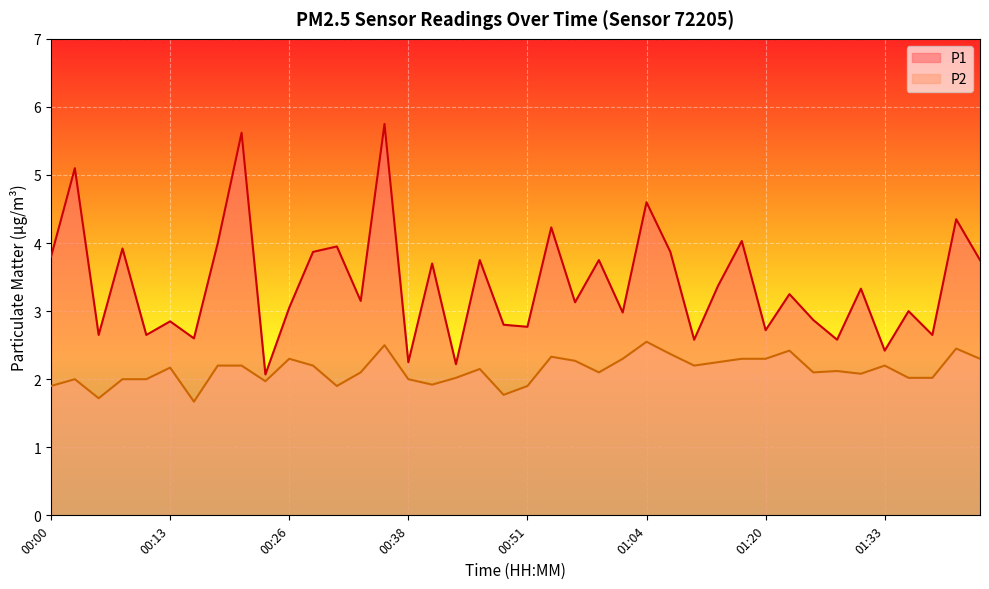

Reading right to left, transcribe all the data shown in this chart.

P1: 01:44=3.8	01:41=4.3	01:38=2.6	01:36=3.0	01:33=2.4	01:31=3.3	01:28=2.6	01:26=2.9	01:23=3.2	01:20=2.7	01:17=4.0	01:15=3.4	01:12=2.6	01:07=3.9	01:04=4.6	01:01=3.0	00:59=3.8	00:56=3.1	00:54=4.2	00:51=2.8	00:49=2.8	00:46=3.8	00:43=2.2	00:41=3.7	00:38=2.2	00:36=5.8	00:33=3.1	00:31=4.0	00:28=3.9	00:26=3.0	00:23=2.1	00:21=5.6	00:18=4.0	00:15=2.6	00:13=2.9	00:10=2.6	00:08=3.9	00:05=2.6	00:03=5.1	00:00=3.8
P2: 01:44=2.3	01:41=2.5	01:38=2.0	01:36=2.0	01:33=2.2	01:31=2.1	01:28=2.1	01:26=2.1	01:23=2.4	01:20=2.3	01:17=2.3	01:15=2.2	01:12=2.2	01:07=2.4	01:04=2.5	01:01=2.3	00:59=2.1	00:56=2.3	00:54=2.3	00:51=1.9	00:49=1.8	00:46=2.1	00:43=2.0	00:41=1.9	00:38=2.0	00:36=2.5	00:33=2.1	00:31=1.9	00:28=2.2	00:26=2.3	00:23=2.0	00:21=2.2	00:18=2.2	00:15=1.7	00:13=2.2	00:10=2.0	00:08=2.0	00:05=1.7	00:03=2.0	00:00=1.9